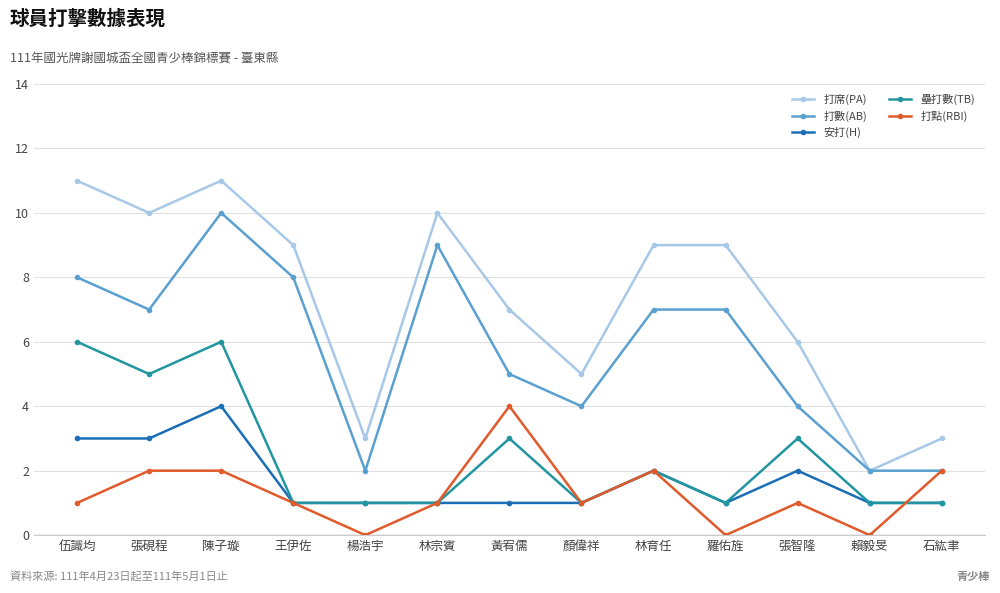

What is the maximum value shown in the chart?

11